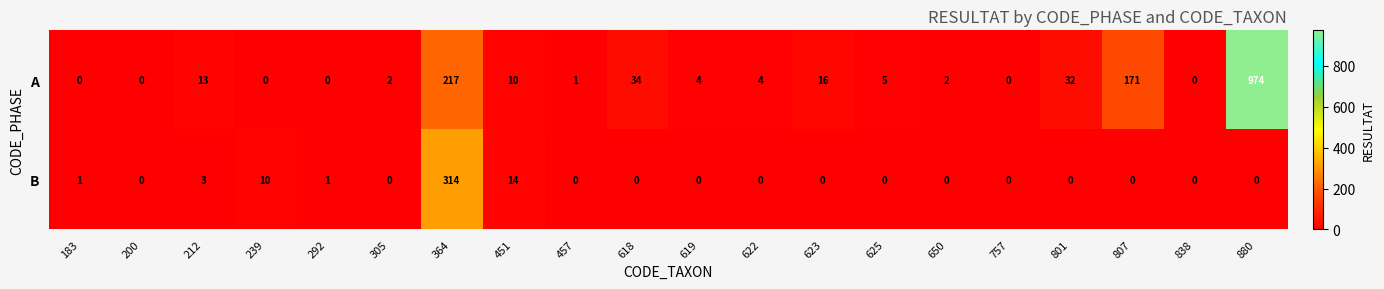

What is the greatest value displayed?

974